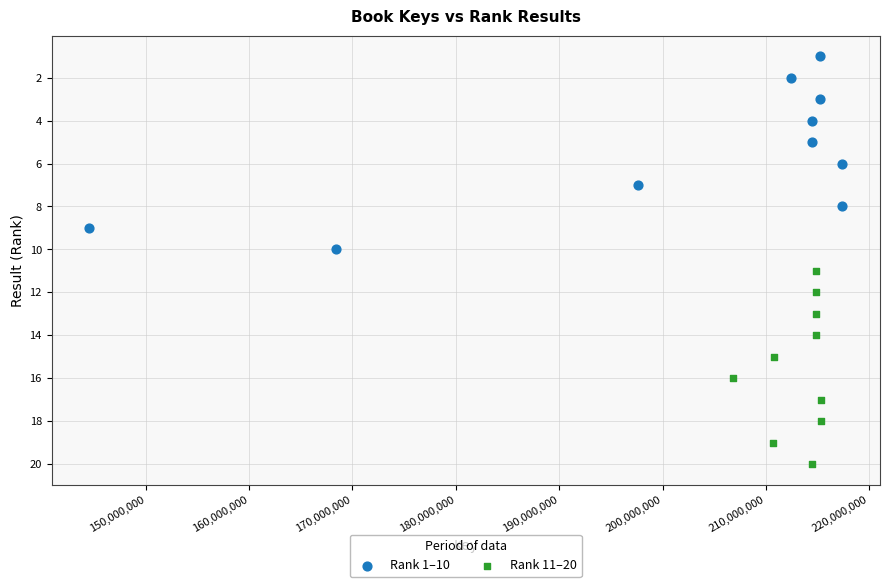

Which series contains the highest Y value?

Rank 11–20